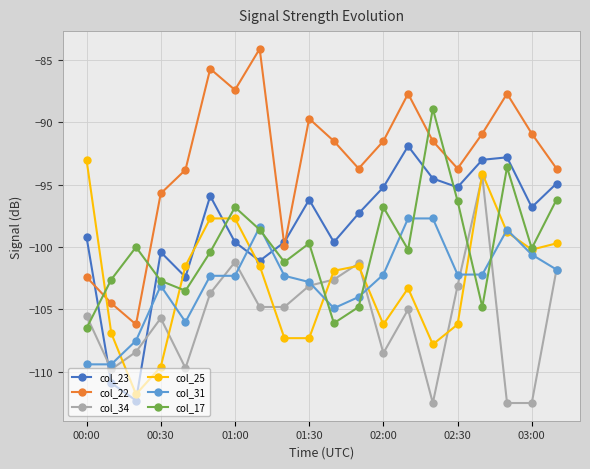

Which series ends up on top after the final intersection of col_22 and col_23?

col_22